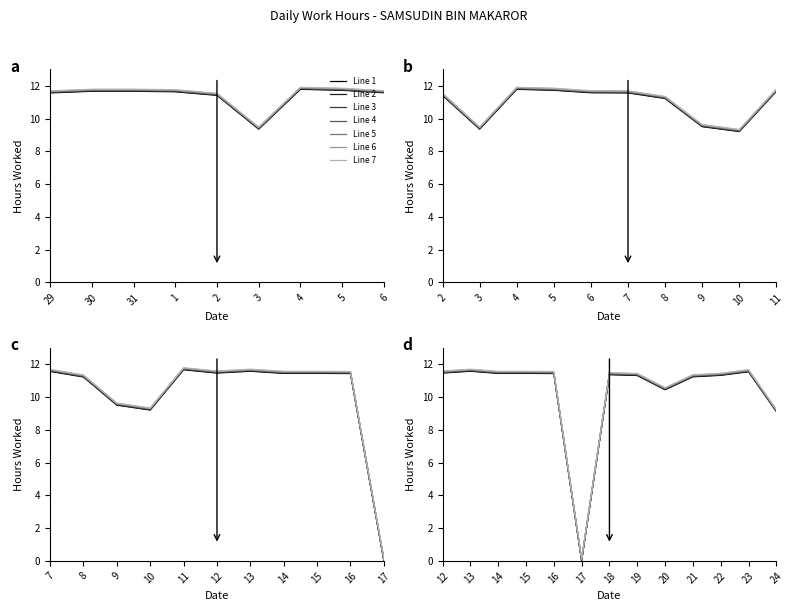

Which label corresponds to the largest value in the chart?

4